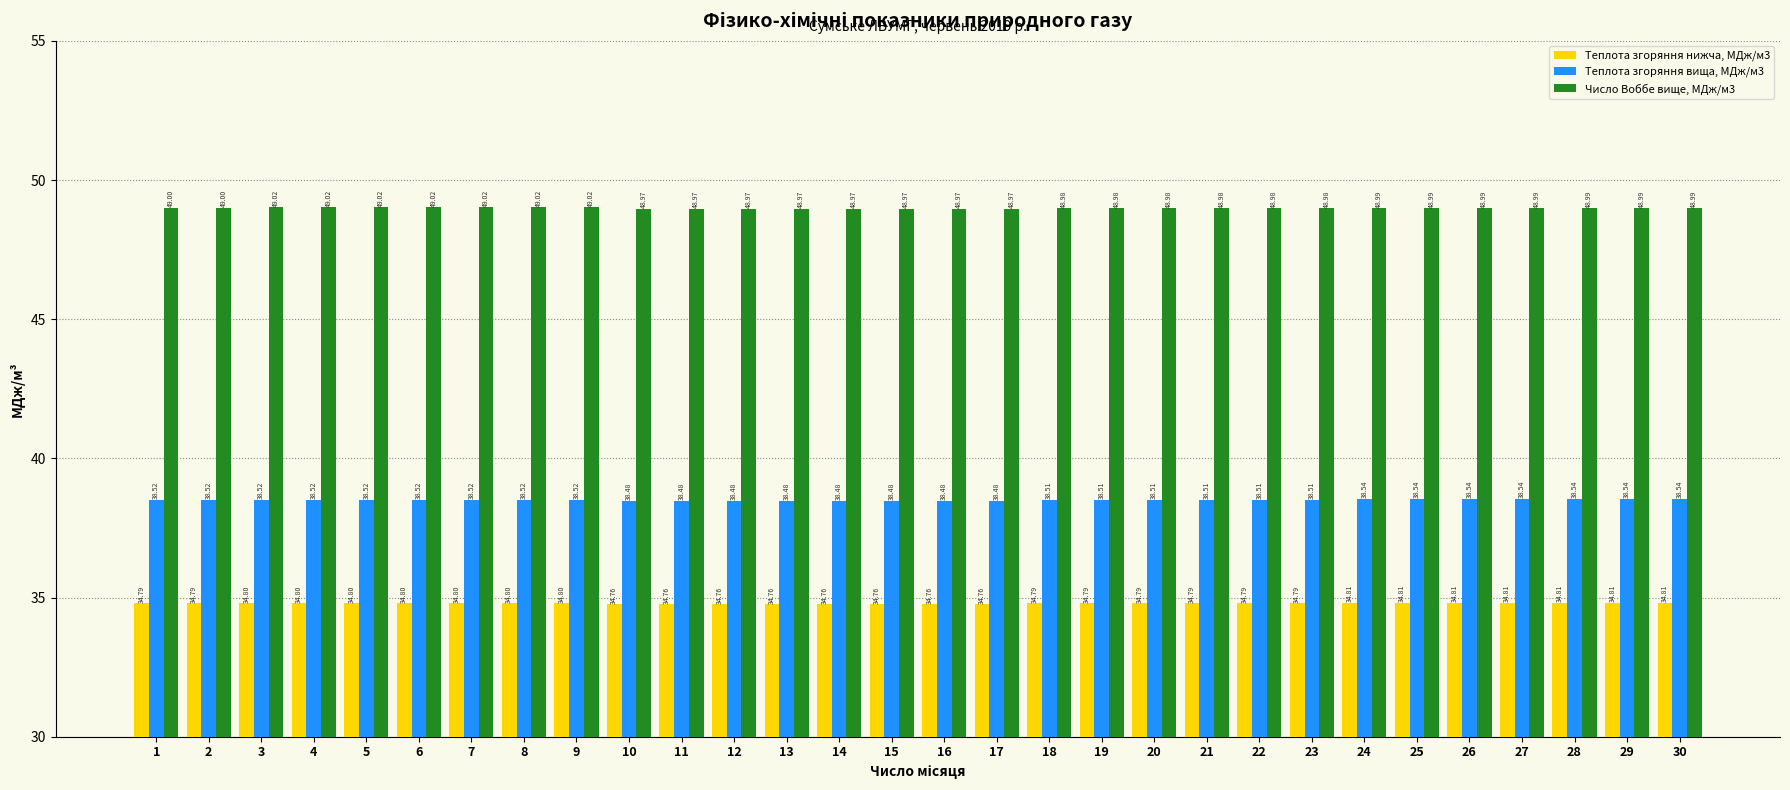

Reading left to right, list all the values displayed in this chart.

Теплота згоряння нижча, МДж/м3: 34.8	34.8	34.8	34.8	34.8	34.8	34.8	34.8	34.8	34.8	34.8	34.8	34.8	34.8	34.8	34.8	34.8	34.8	34.8	34.8	34.8	34.8	34.8	34.8	34.8	34.8	34.8	34.8	34.8	34.8
Теплота згоряння вища, МДж/м3: 38.5	38.5	38.5	38.5	38.5	38.5	38.5	38.5	38.5	38.5	38.5	38.5	38.5	38.5	38.5	38.5	38.5	38.5	38.5	38.5	38.5	38.5	38.5	38.5	38.5	38.5	38.5	38.5	38.5	38.5
Число Воббе вище, МДж/м3: 49.0	49.0	49.0	49.0	49.0	49.0	49.0	49.0	49.0	49.0	49.0	49.0	49.0	49.0	49.0	49.0	49.0	49.0	49.0	49.0	49.0	49.0	49.0	49.0	49.0	49.0	49.0	49.0	49.0	49.0